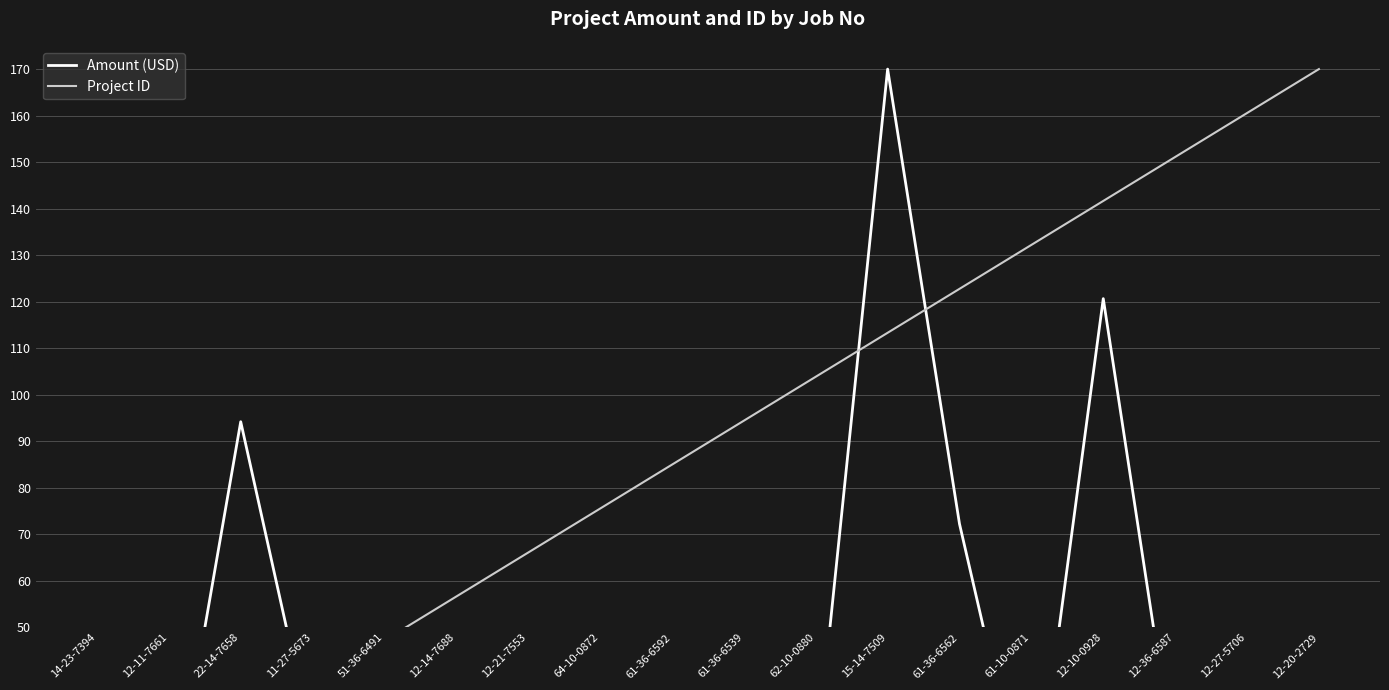

Which category has the lowest value in the Amount (USD) series?

51-36-6491